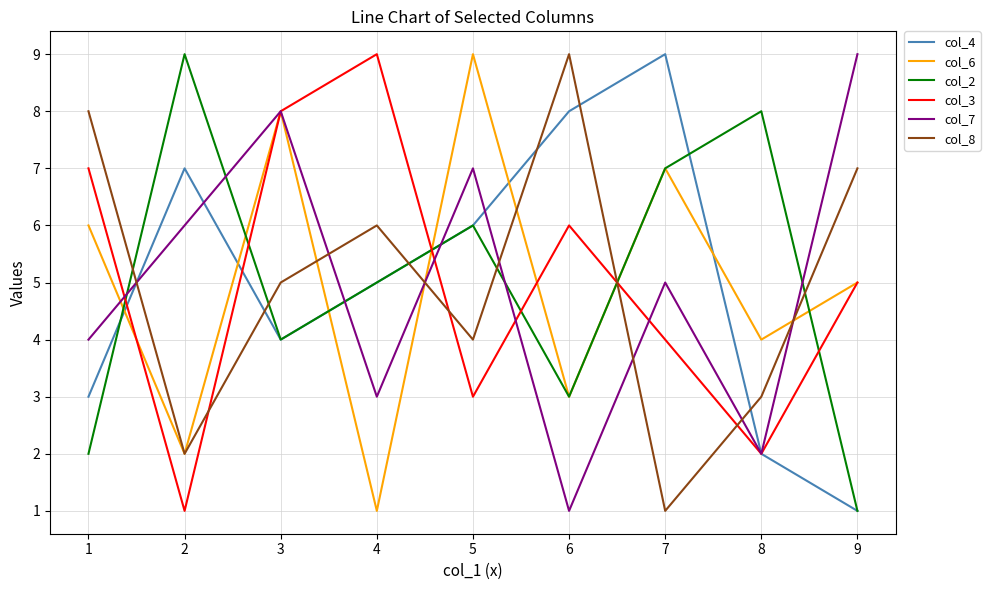

What is the difference between the maximum and minimum values in the col_4 series?

8